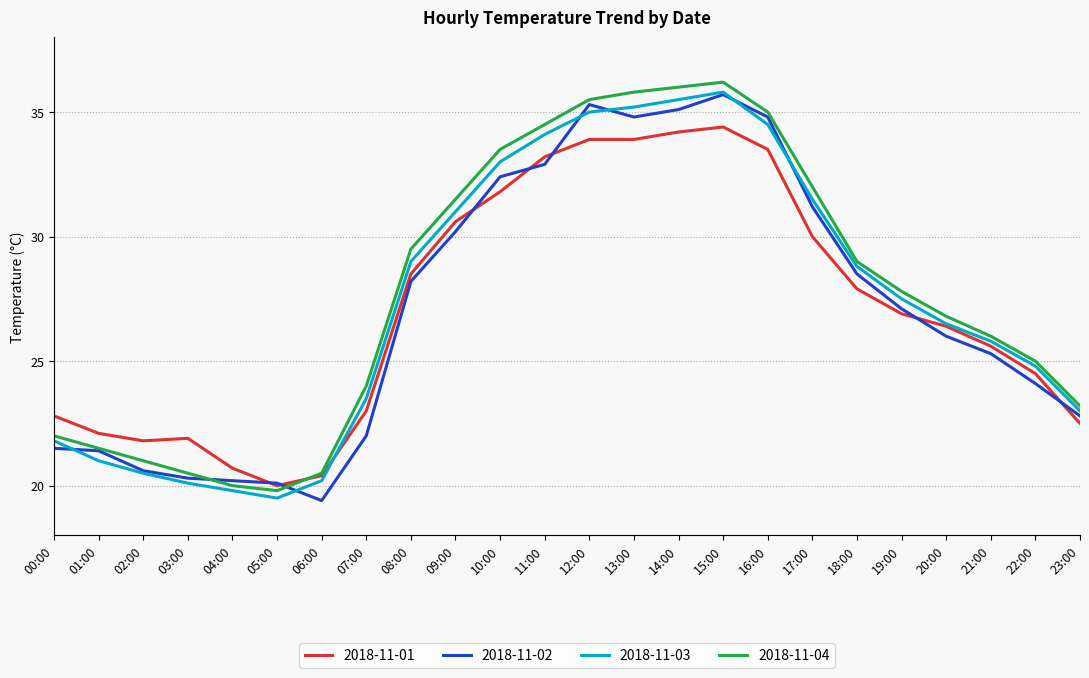

Is the value of 2018-11-03 at 03:00 greater than the value of 2018-11-01 at 16:00?

No